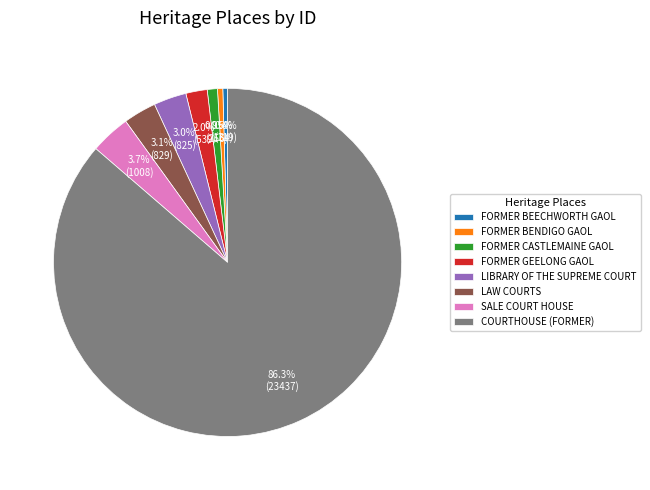

Does COURTHOUSE (FORMER) represent more than half of the total?

Yes